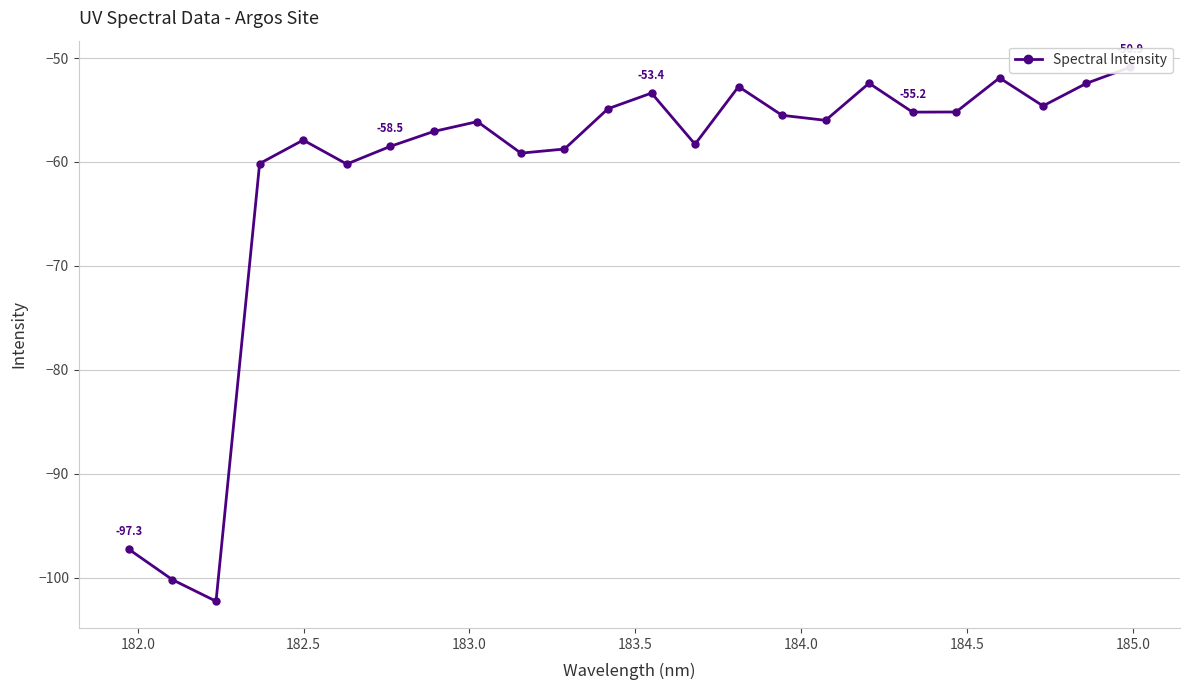

What is the minimum value shown in the chart?

-102.3